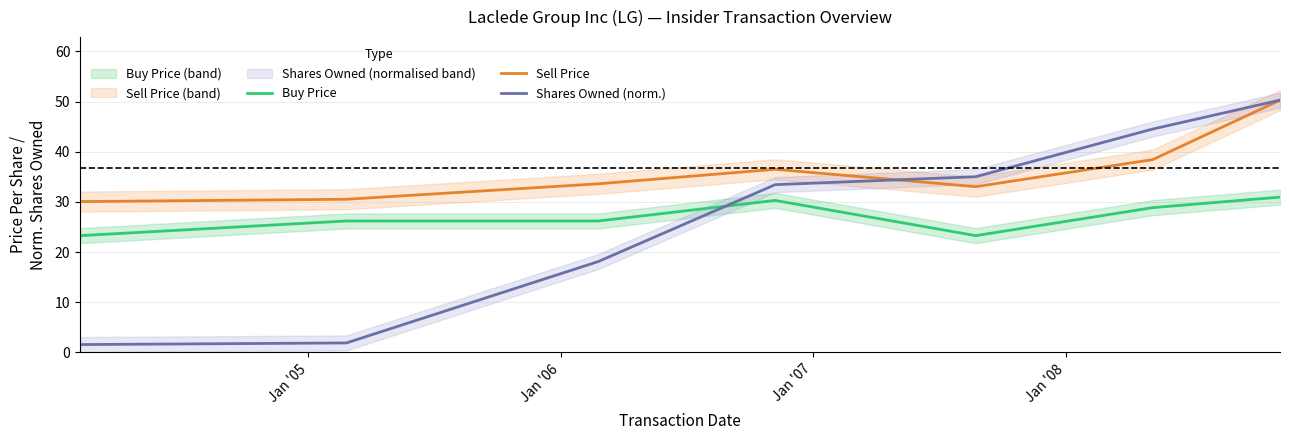

Count the number of data series in this chart.

3